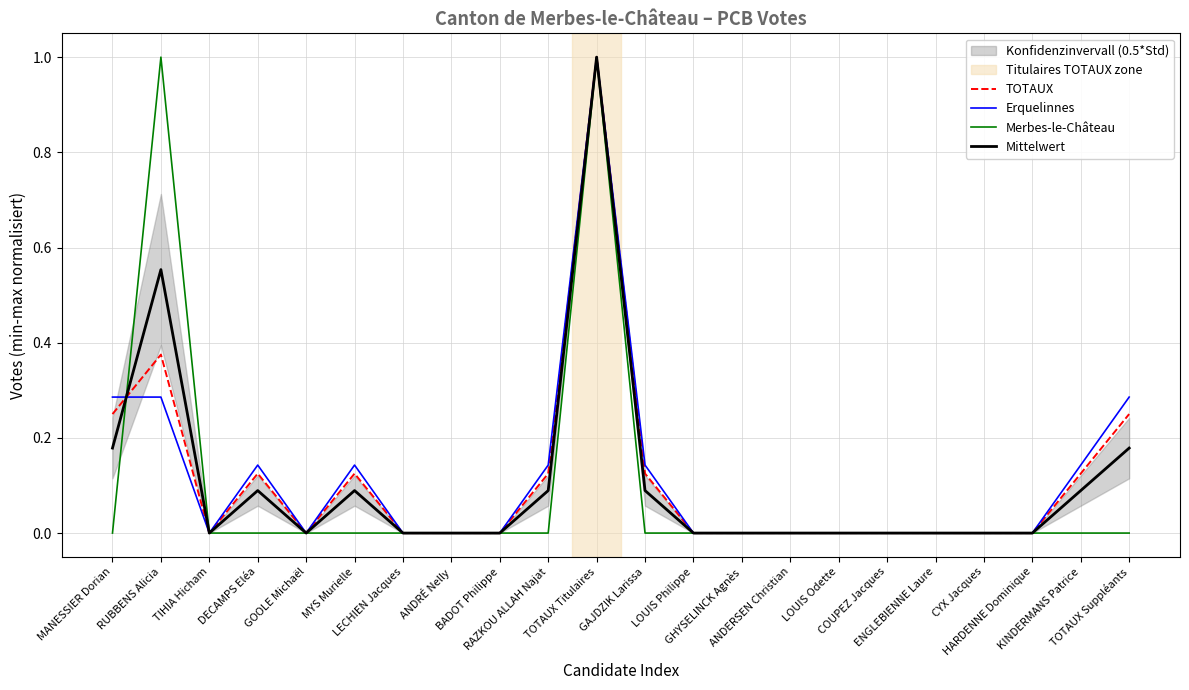

How many intersections are there between Erquelinnes and Mittelwert?

1